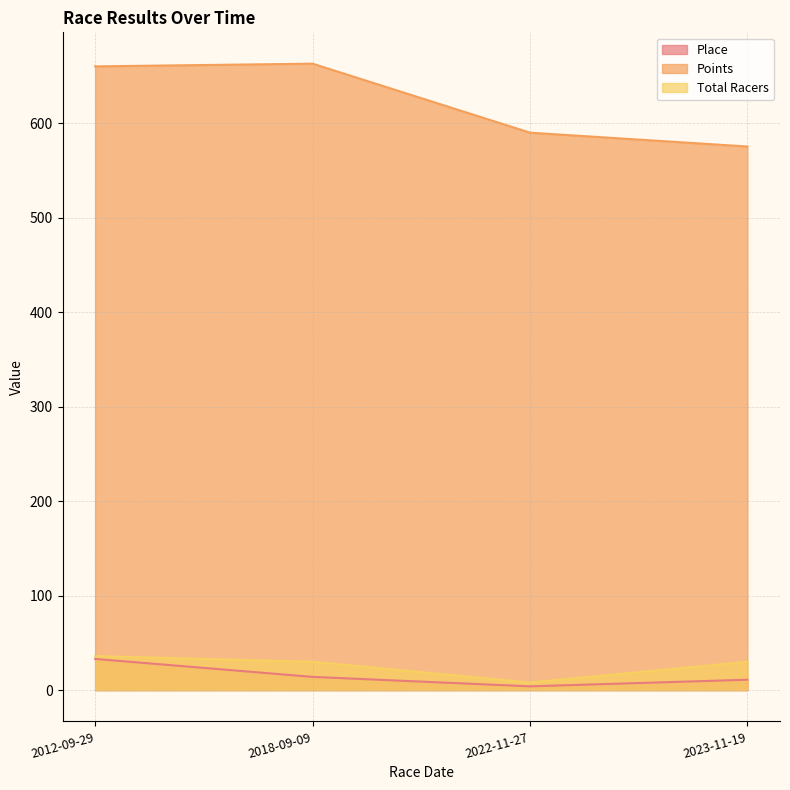

How many lines are shown in the chart?

3